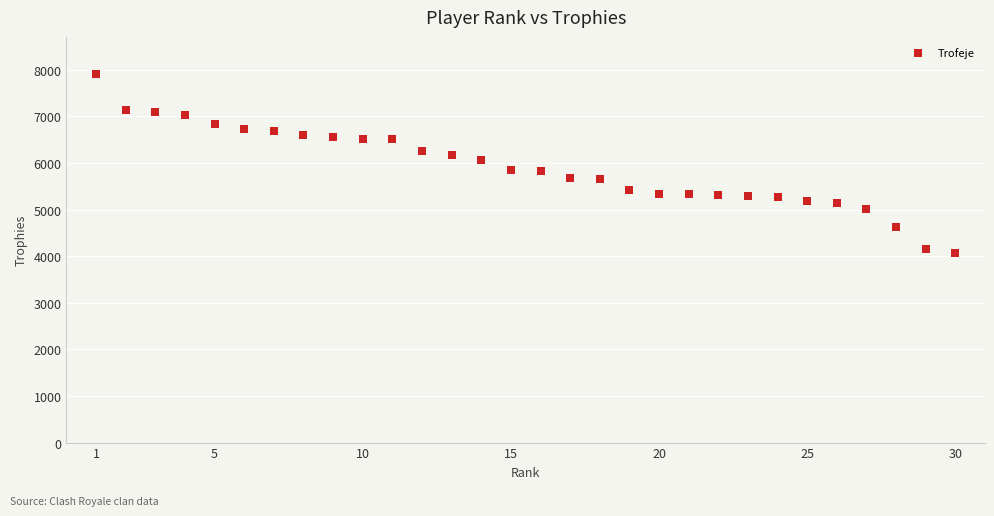

What is the range of Y values (max minus min)?

3853